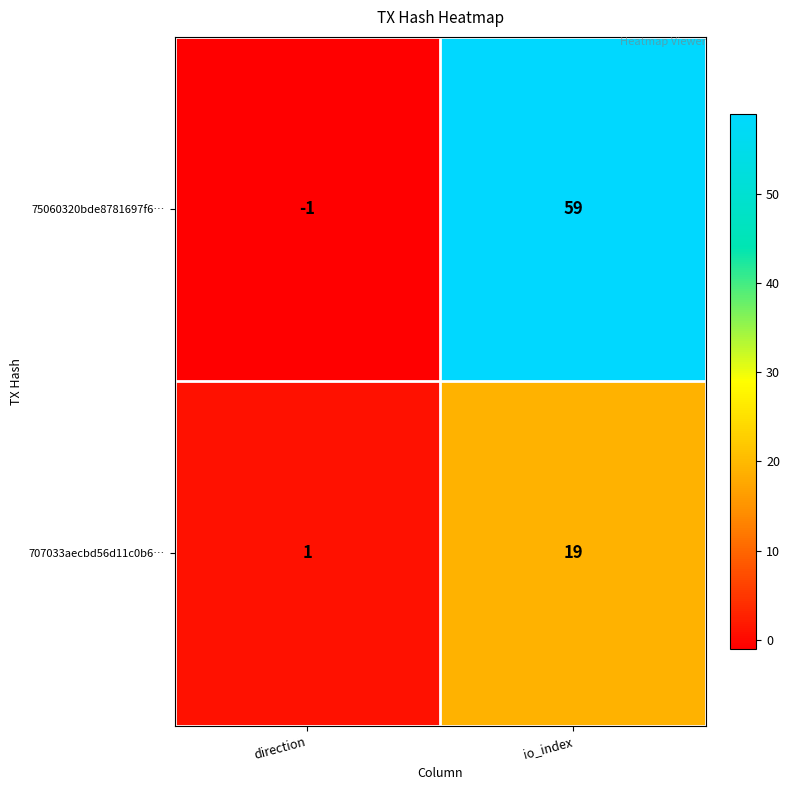

Which category has the lowest value in the 75060320bde8781697f6… series?

direction